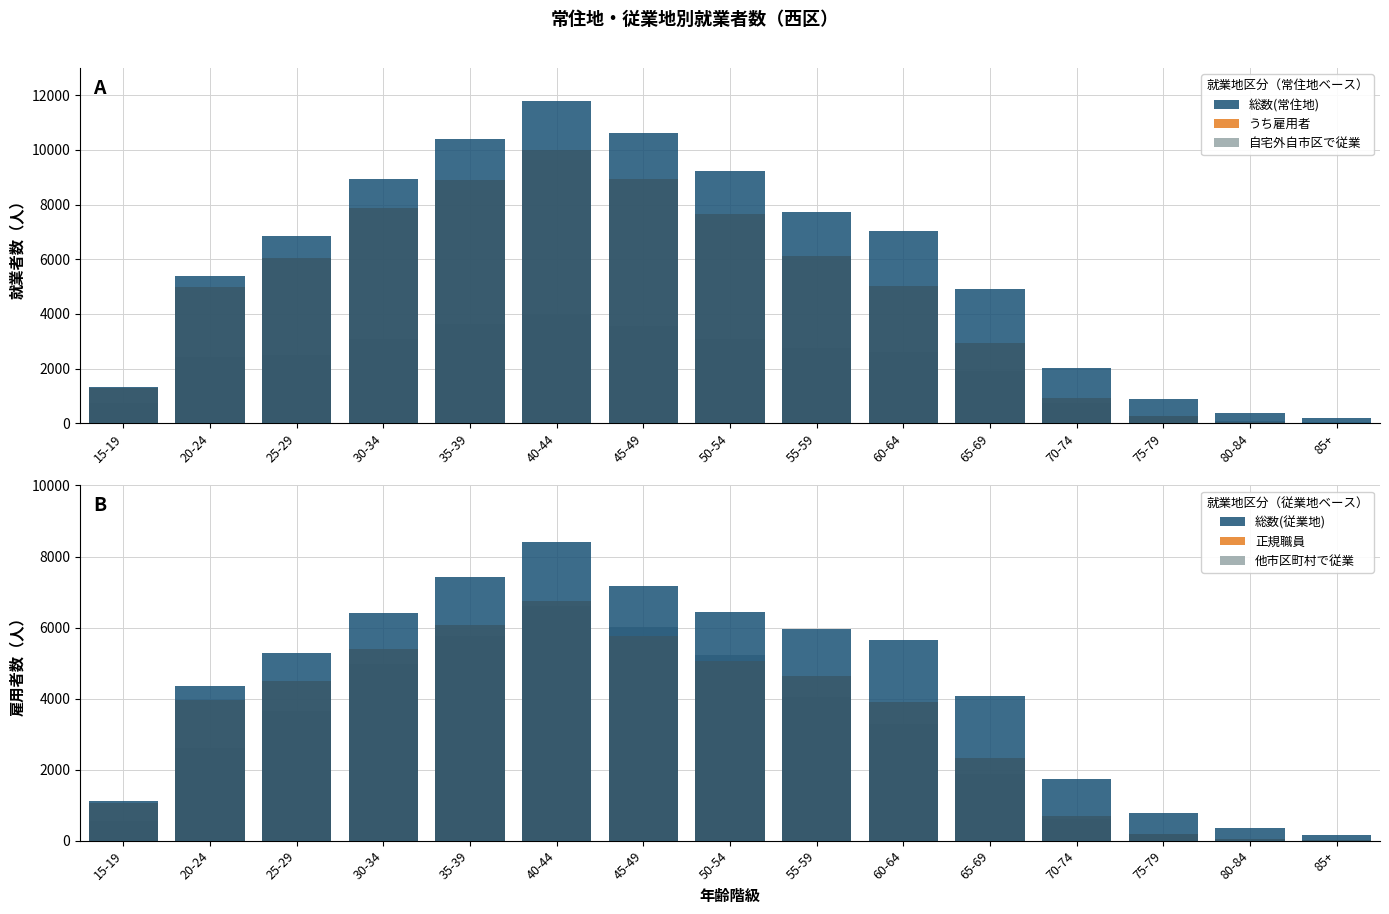

What is the label of the 12th bar from the right?

30-34